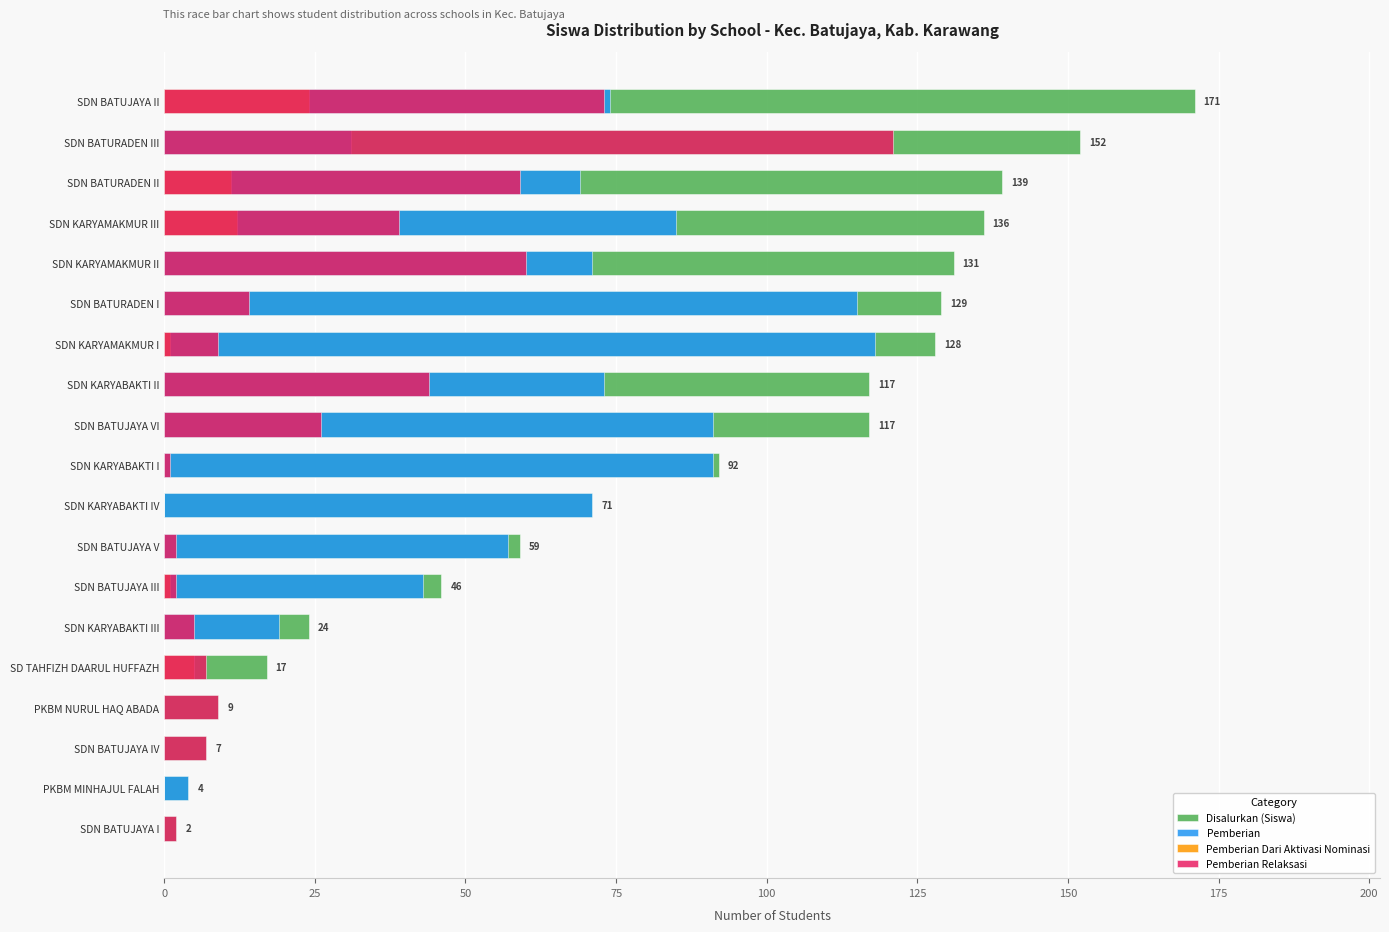

Which has a higher value, SDN KARYAMAKMUR I or SDN BATUJAYA III?

SDN KARYAMAKMUR I